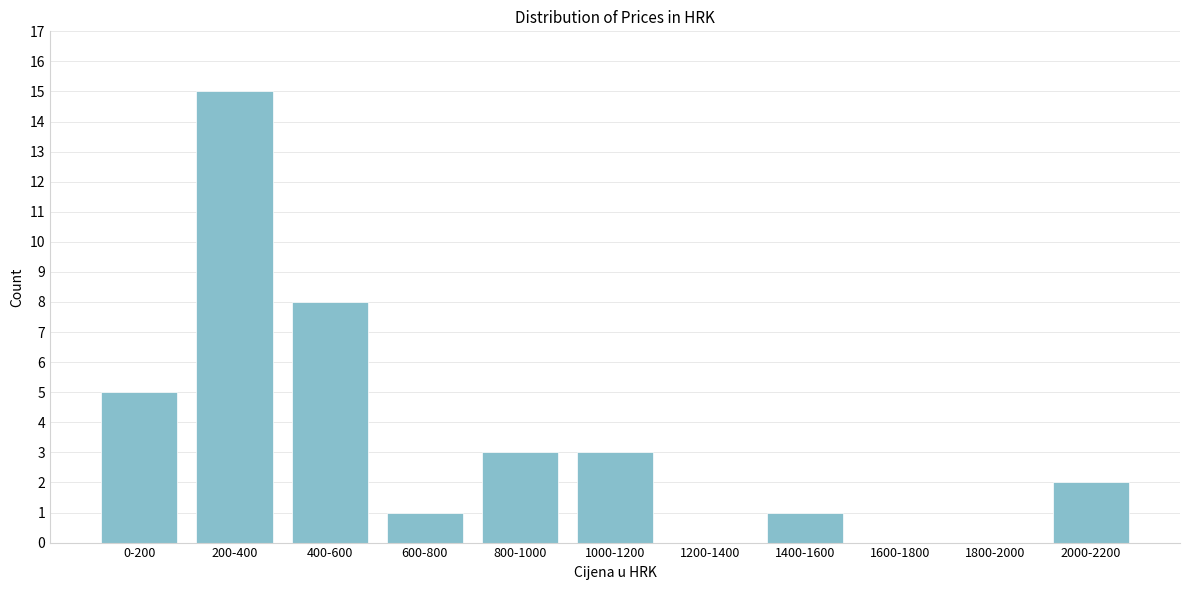

Reading left to right, list all the values displayed in this chart.

0-200=5	200-400=15	400-600=8	600-800=1	800-1000=3	1000-1200=3	1200-1400=0	1400-1600=1	1600-1800=0	1800-2000=0	2000-2200=2